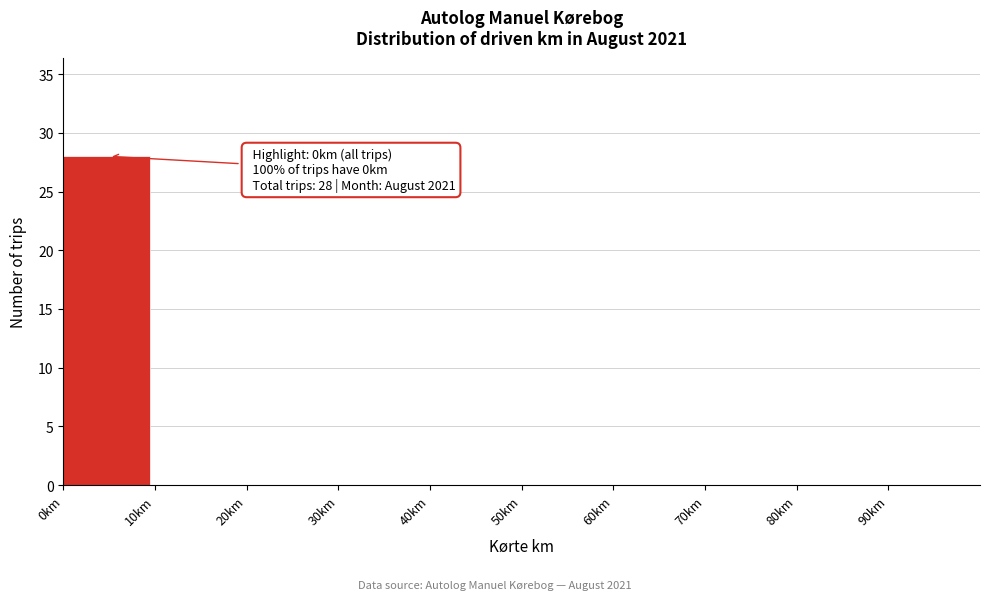

Over which range of the x-axis is the bar tallest?

0 to 10